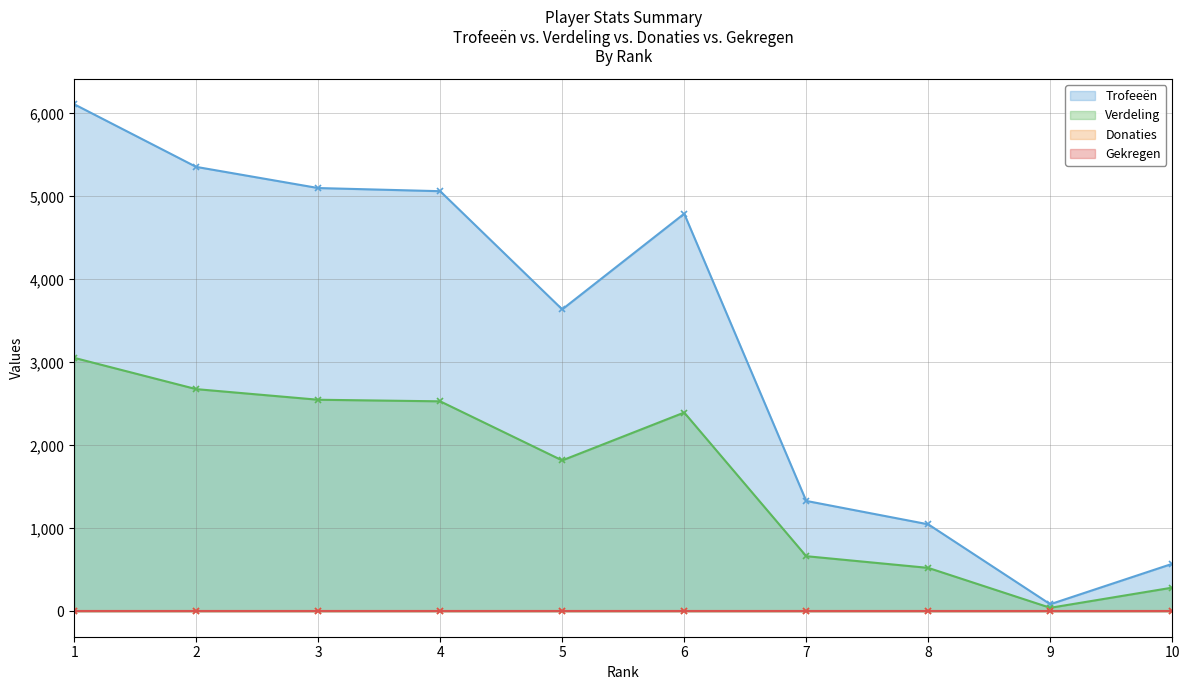

How many data points in Verdeling are less than 2396?

5